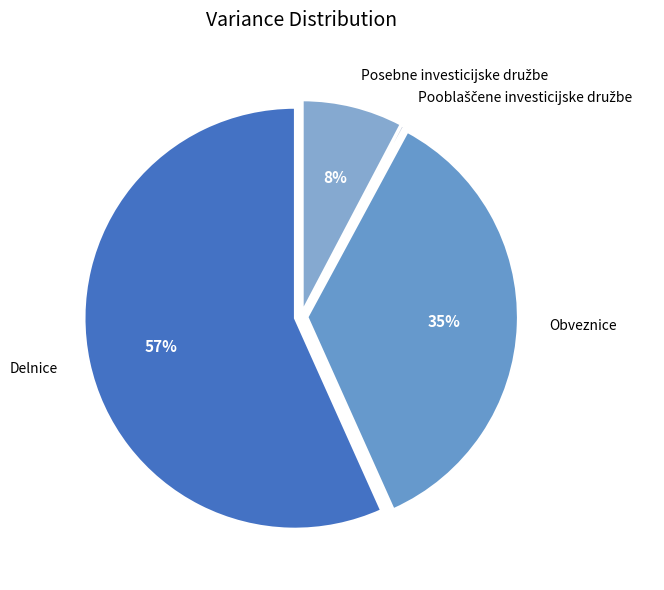

Is there any slice that represents more than half of the pie?

Yes